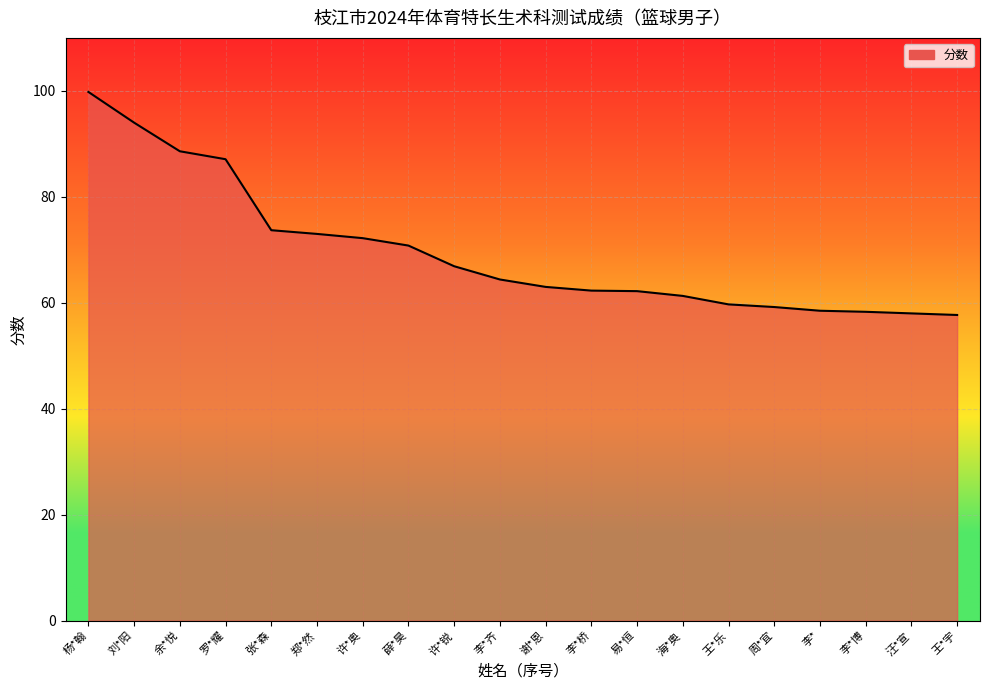

What value does the data have at 李*?

58.5